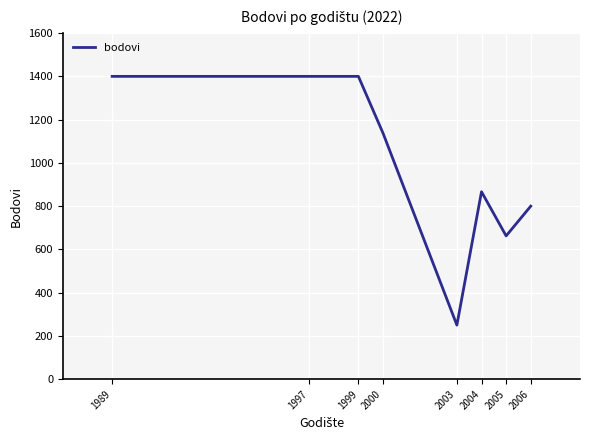

What is the difference between the values at 1989 and 2003?

1150.0